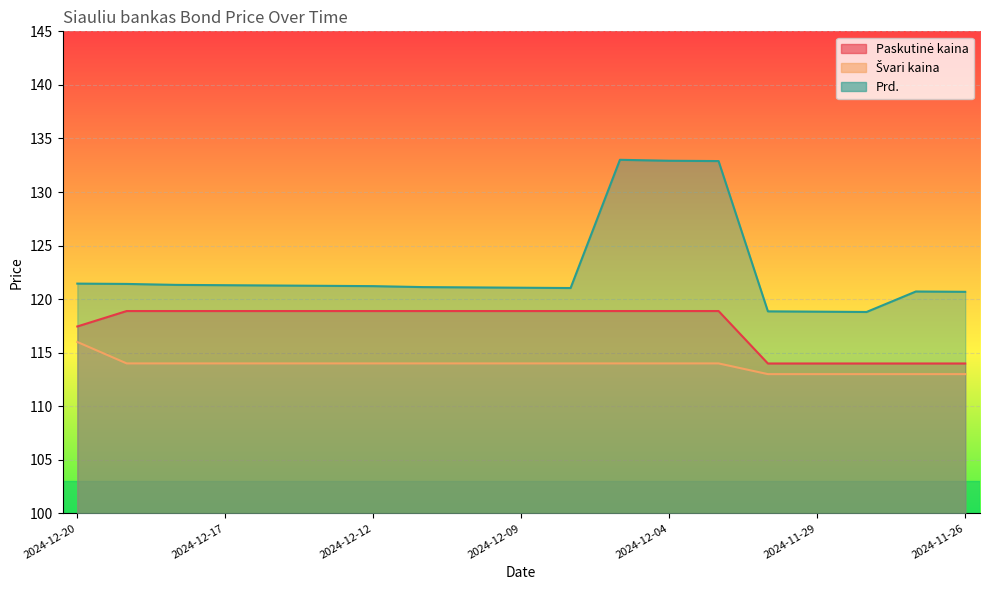

Between 2024-12-18 and 2024-12-05, which is larger?

2024-12-18